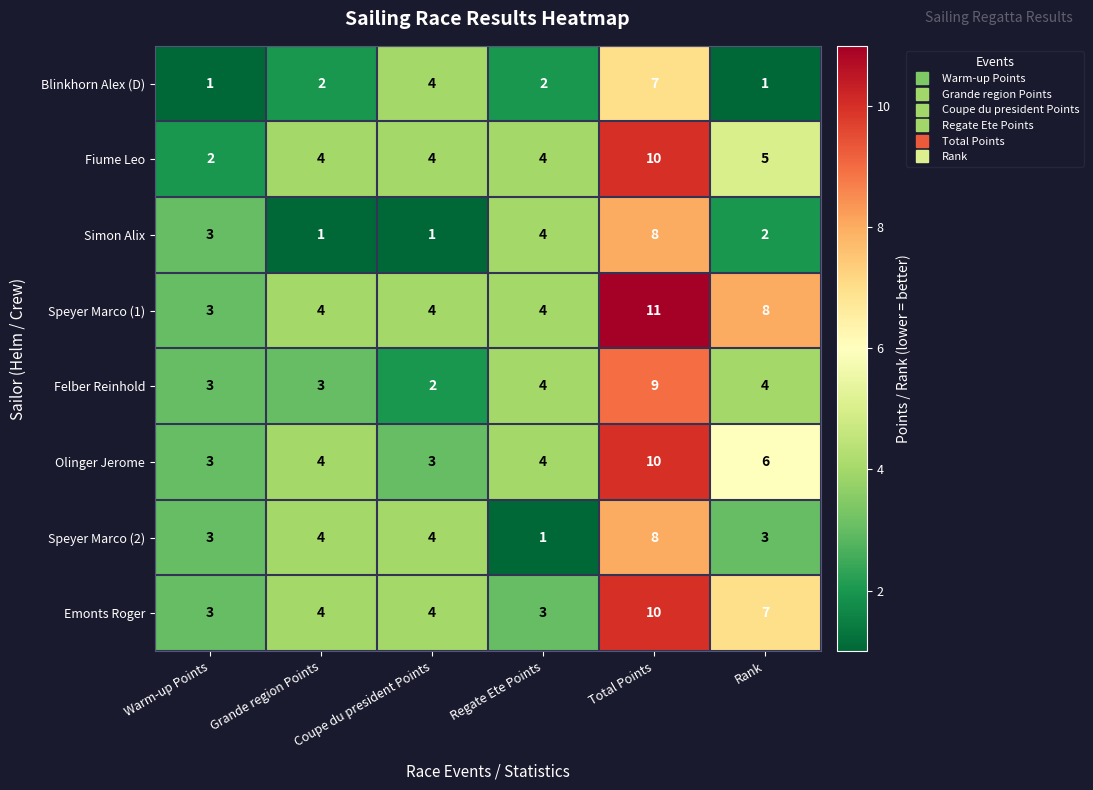

Count the number of categories in the chart.

6